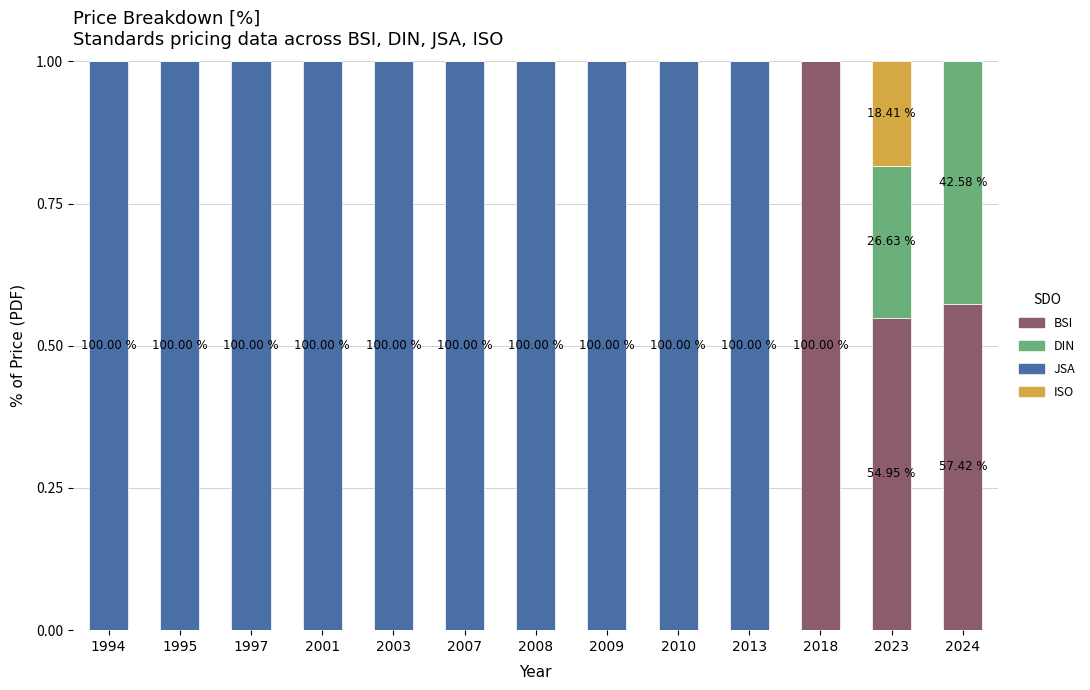

What is the total value across all series at 2013?

1.0